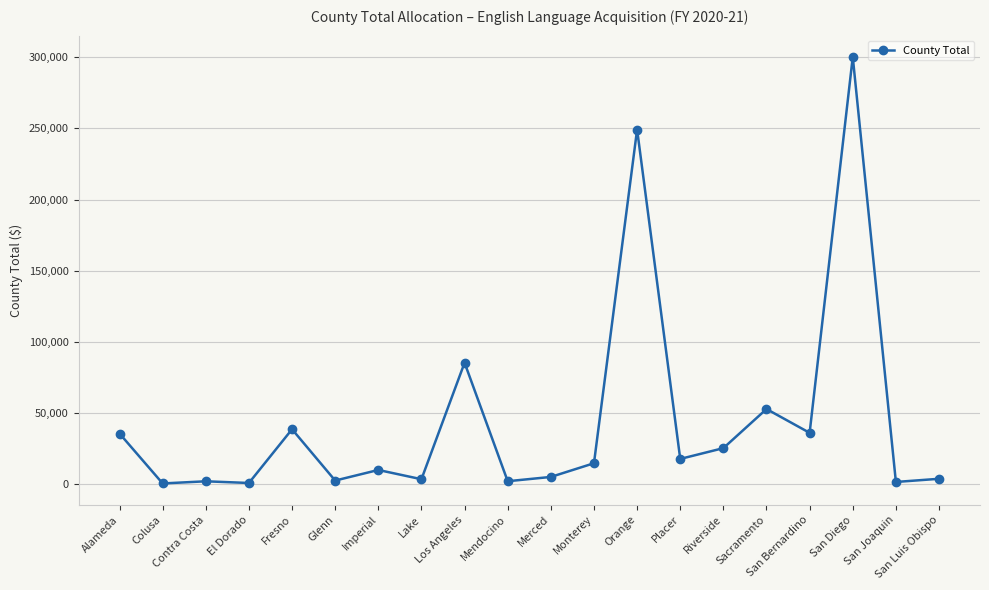

What is the difference between the second highest and second lowest values?

248223